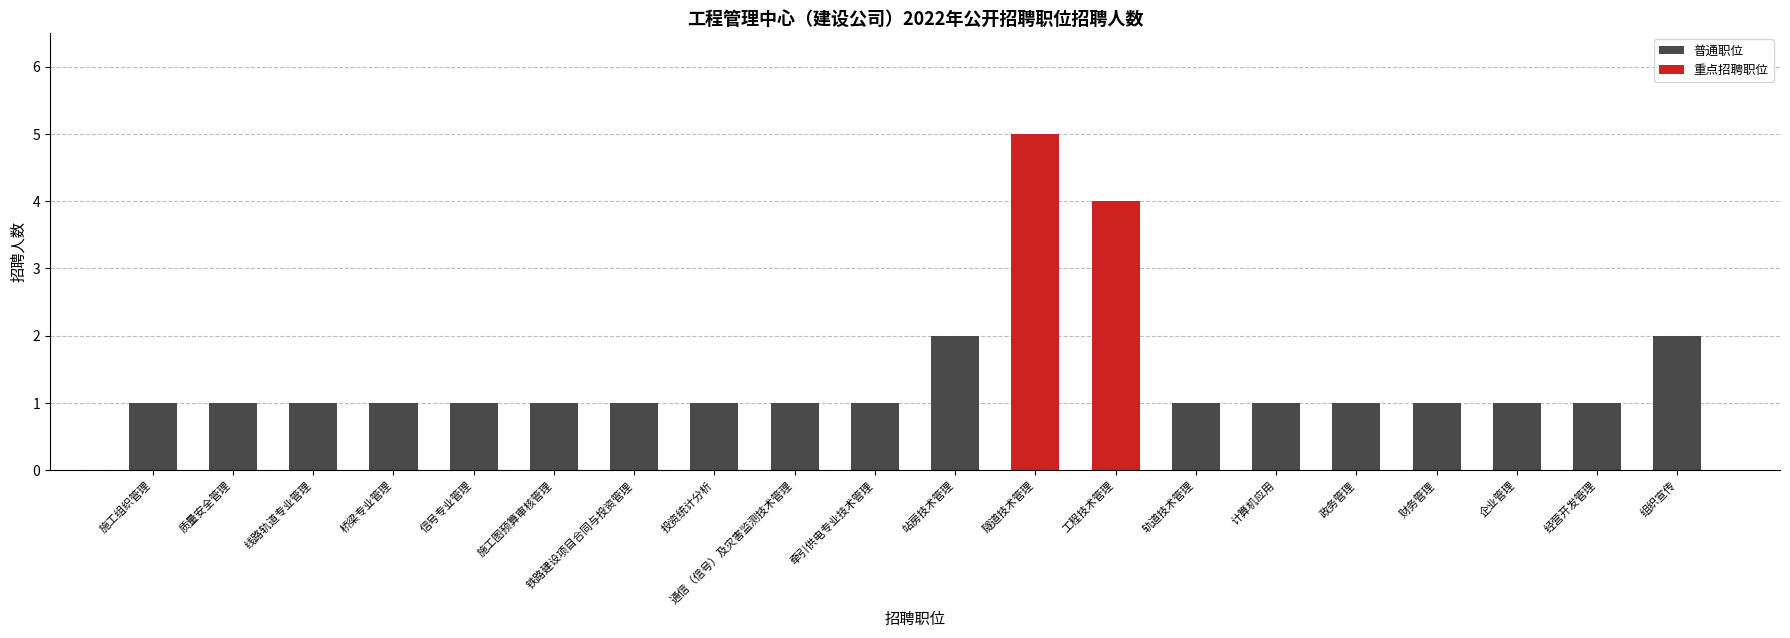

Which has a higher value, 线路轨道专业管理 or 隧道技术管理?

隧道技术管理